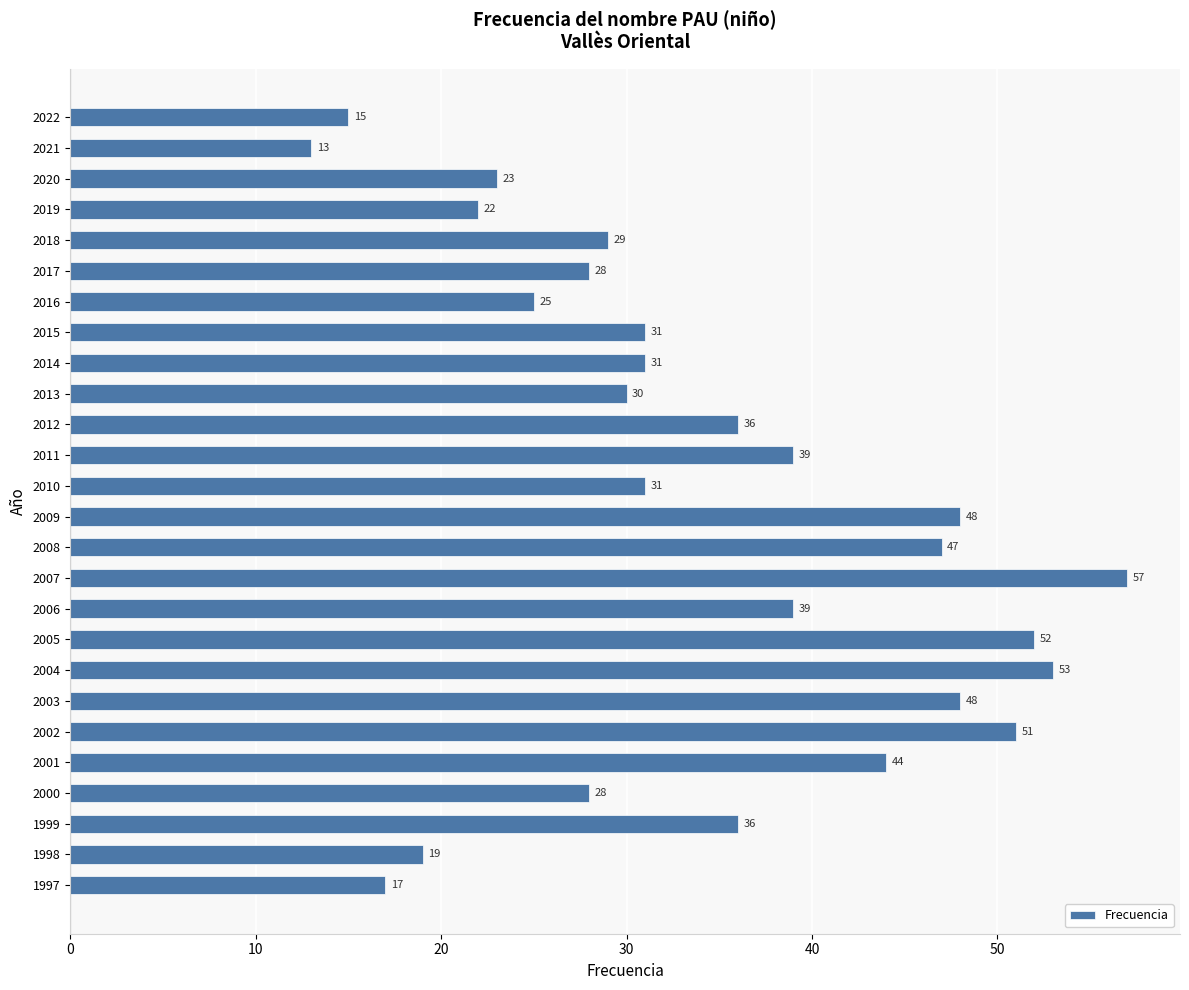

Reading top to bottom, transcribe all the data shown in this chart.

15	13	23	22	29	28	25	31	31	30	36	39	31	48	47	57	39	52	53	48	51	44	28	36	19	17